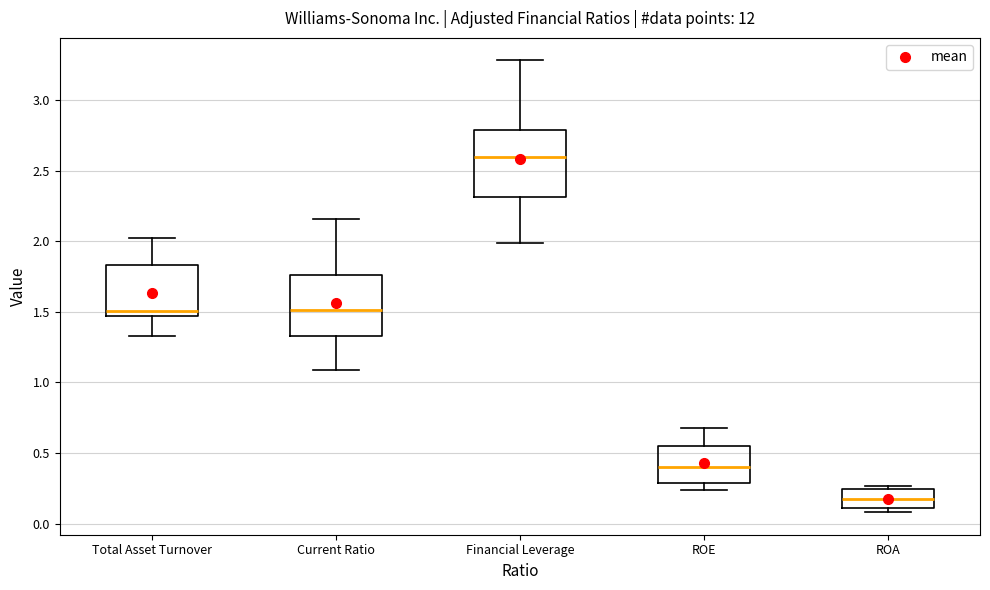

Which box's median line is the lowest?

ROA